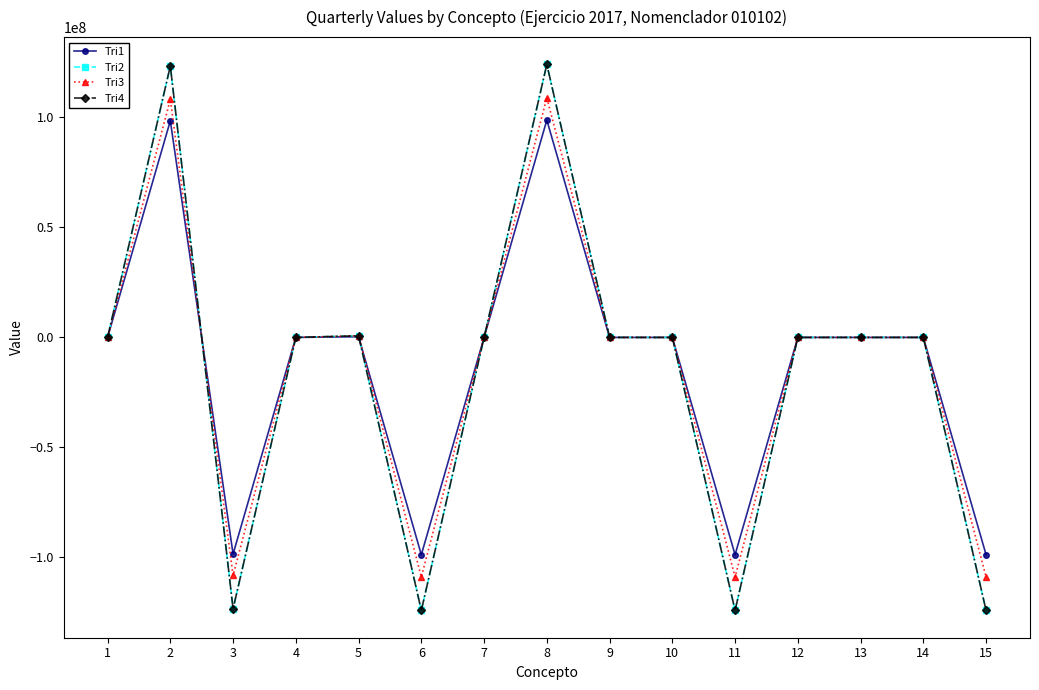

True or false: Tri1 has a value of 0.0 at 1.

True